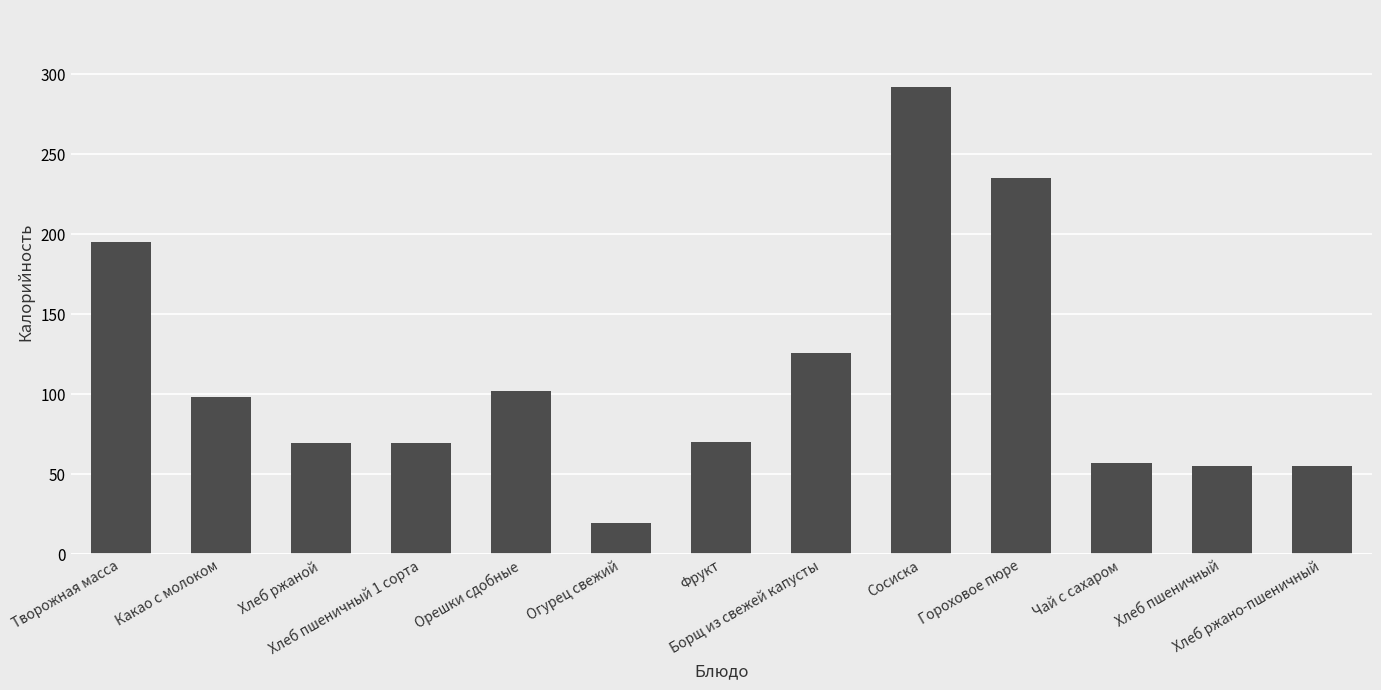

What is the difference between the maximum and minimum values?

272.5